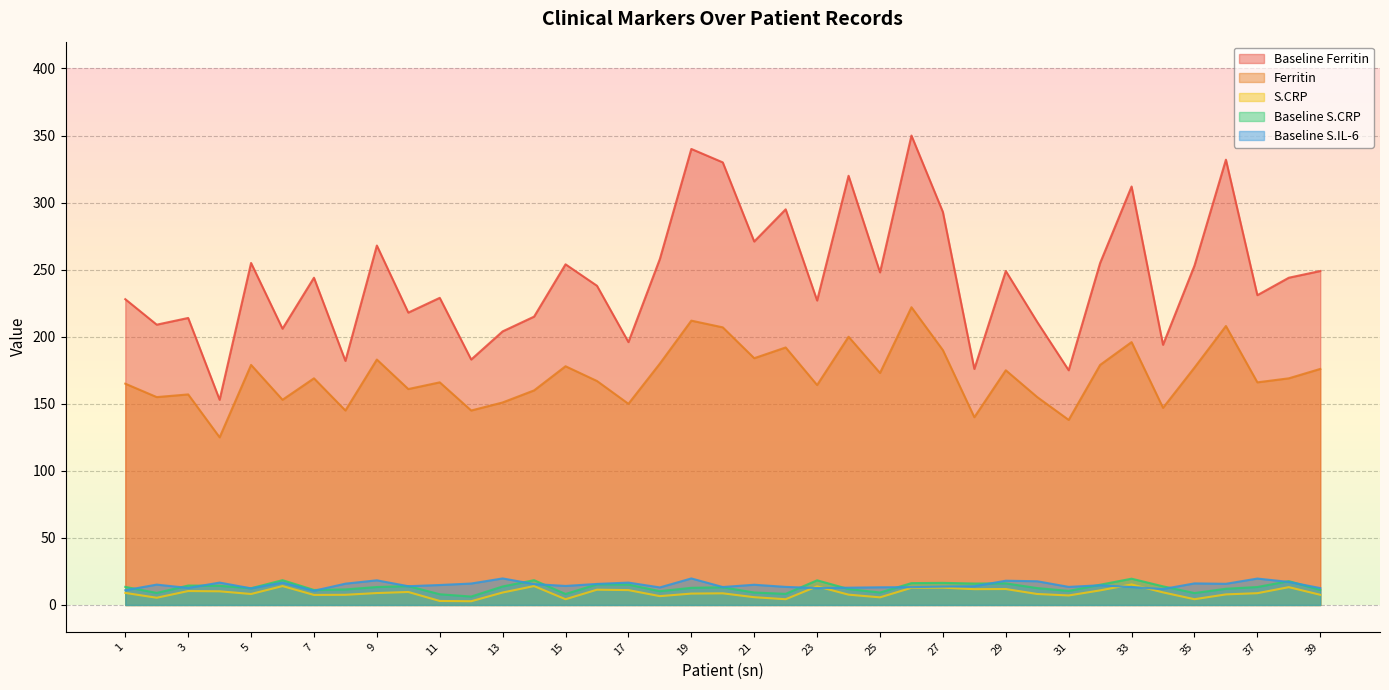

Which series has the widest spread of values?

Baseline Ferritin